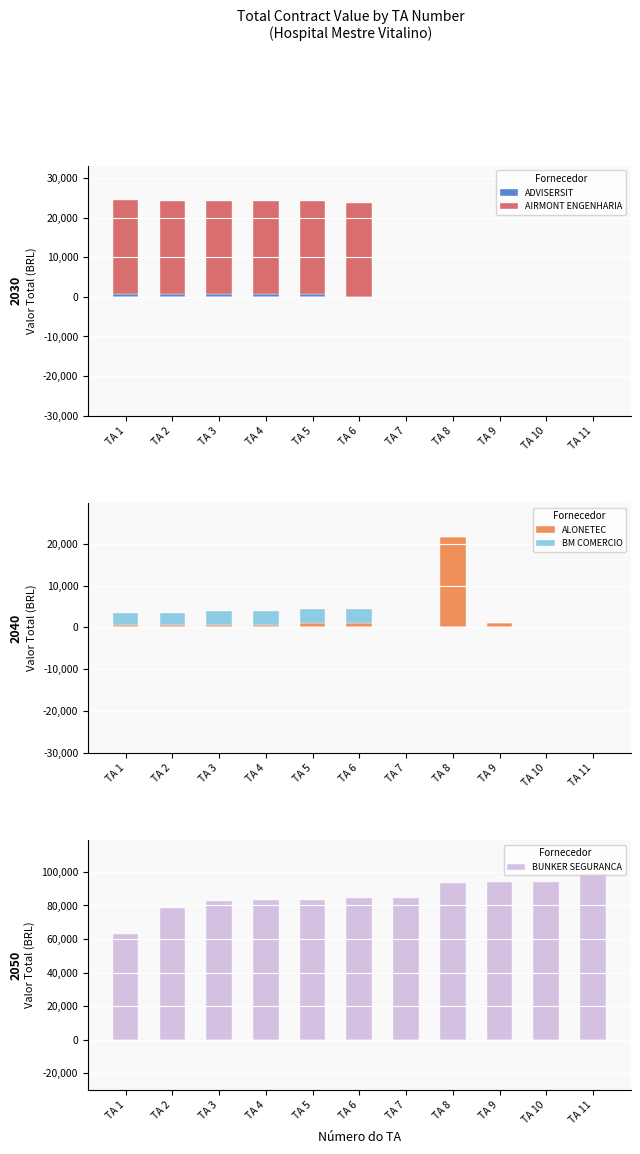

Count the number of categories in the chart.

11